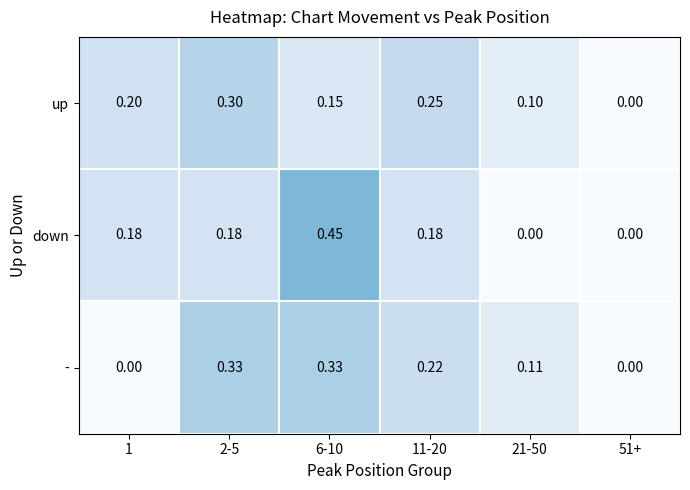

Which category has the highest value across all series?

6-10